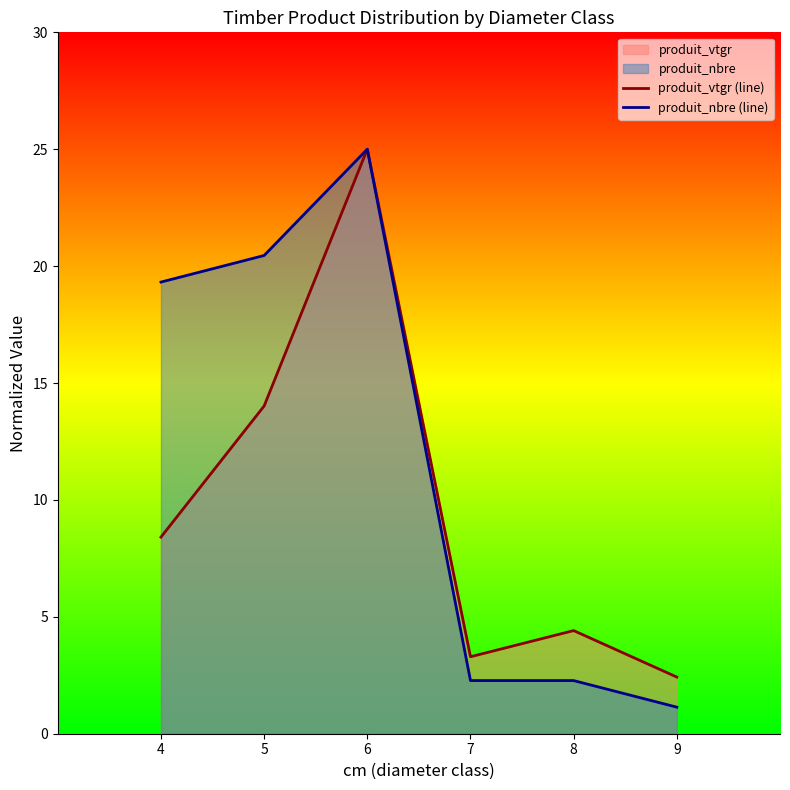

What is the maximum value for produit_nbre (line)?

25.0